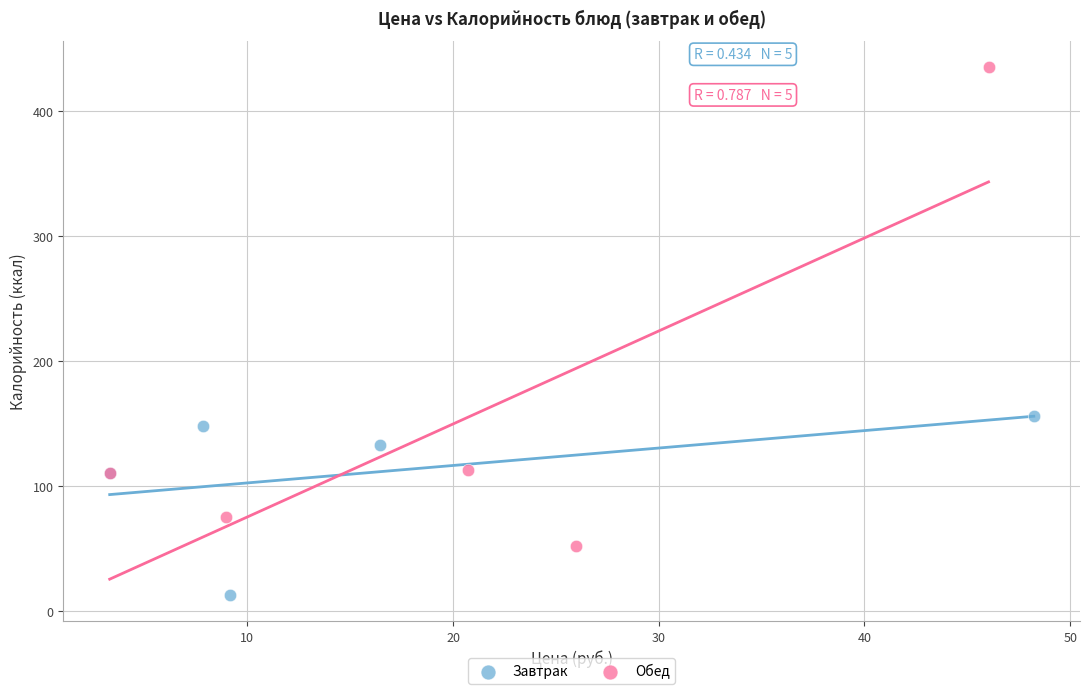

Which series reaches the minimum Y coordinate?

Завтрак